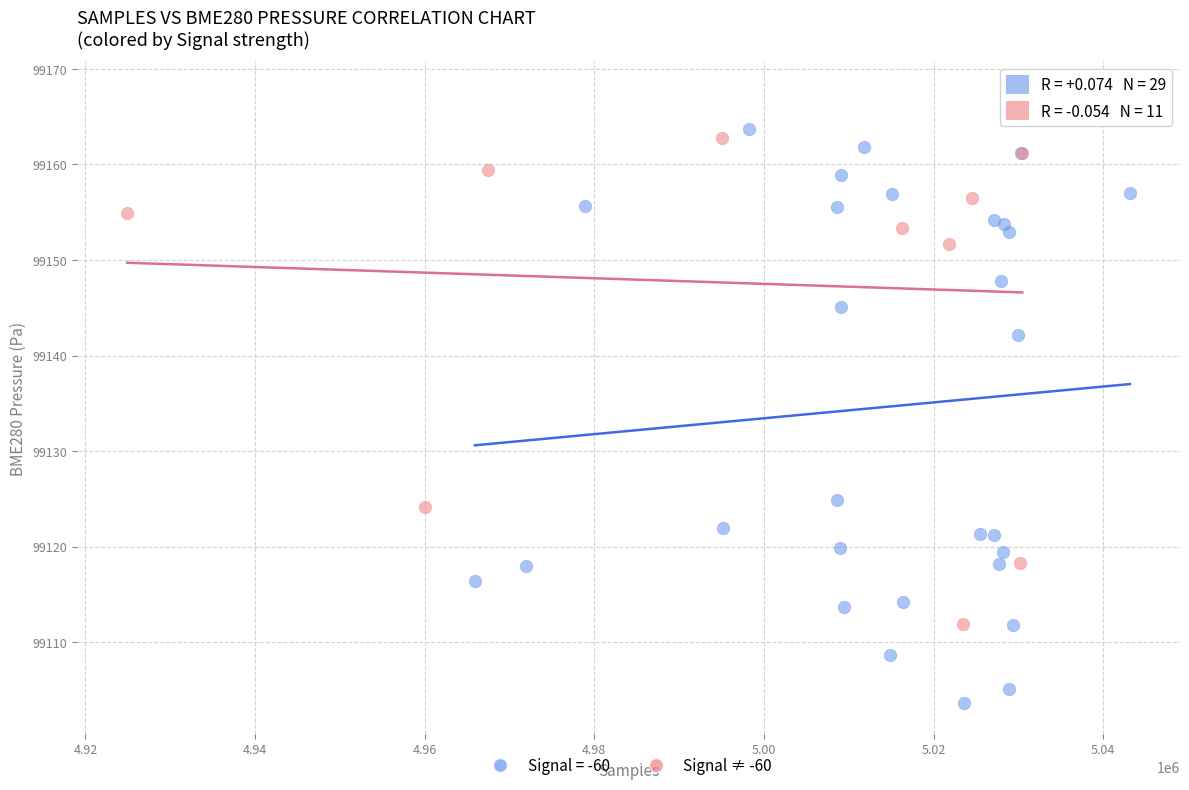

Which series contains the lowest Y value?

Signal = -60